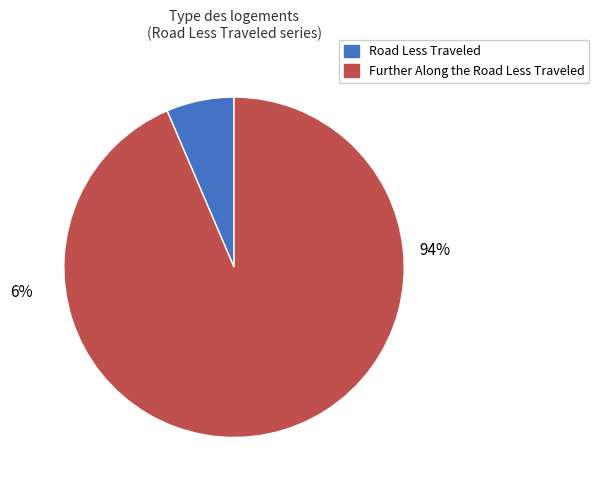

Is it true that Road Less Traveled is 21% of the pie?

False